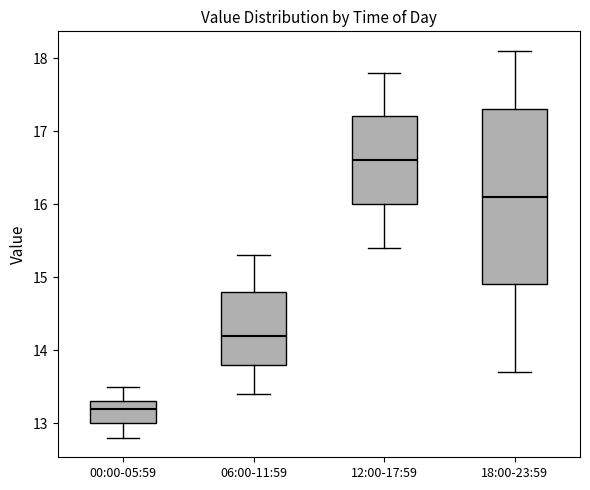

Reading left to right, transcribe this box plot: for each box, give where its median line is, the range the box spans, and where its two whiskers end, as read against the y-axis. The values are not printed on the chart, so give them approximately, as read against the axis.

00:00-05:59: median 13.2, box 13.0 to 13.3, whiskers 12.8 to 13.5
06:00-11:59: median 14.2, box 13.8 to 14.8, whiskers 13.4 to 15.3
12:00-17:59: median 16.6, box 16.0 to 17.2, whiskers 15.4 to 17.8
18:00-23:59: median 16.1, box 14.9 to 17.3, whiskers 13.7 to 18.1